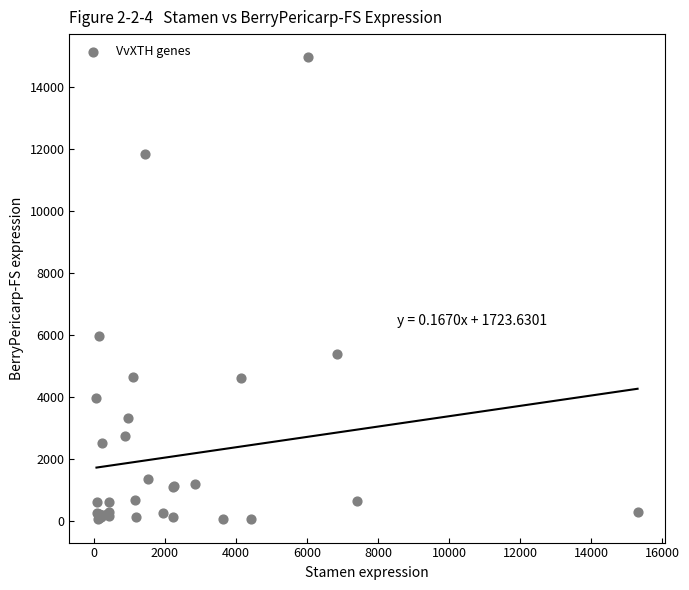

What Y value in the scatter plot is closest to 7517?

5976.2